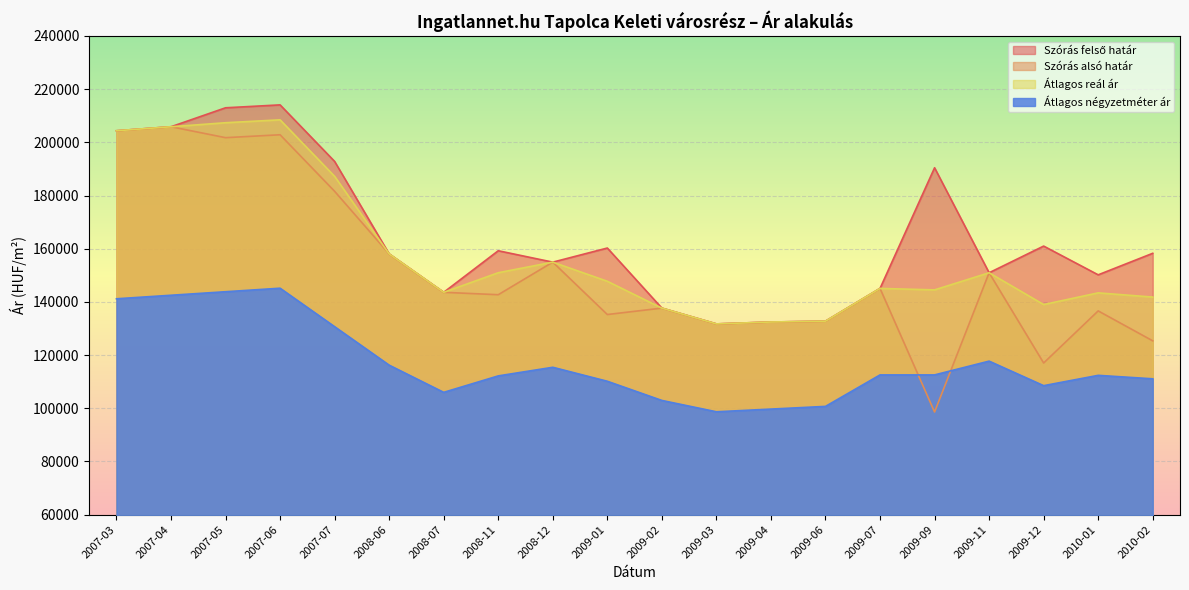

What is the difference between the maximum and minimum values in the Átlagos reál ár series?

76738